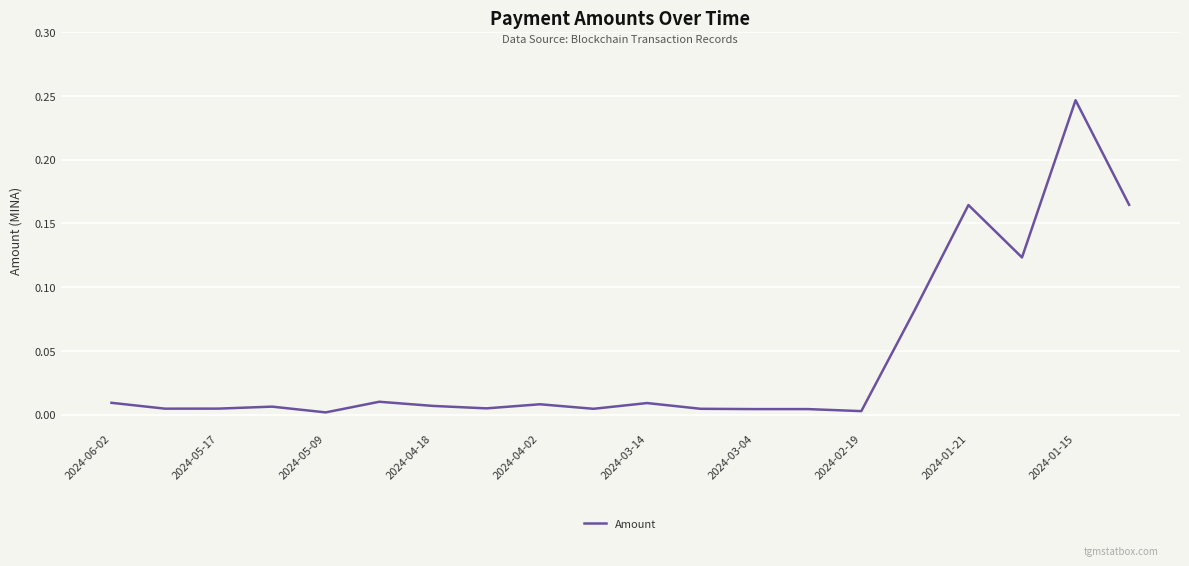

Does the chart have visible grid lines?

Yes